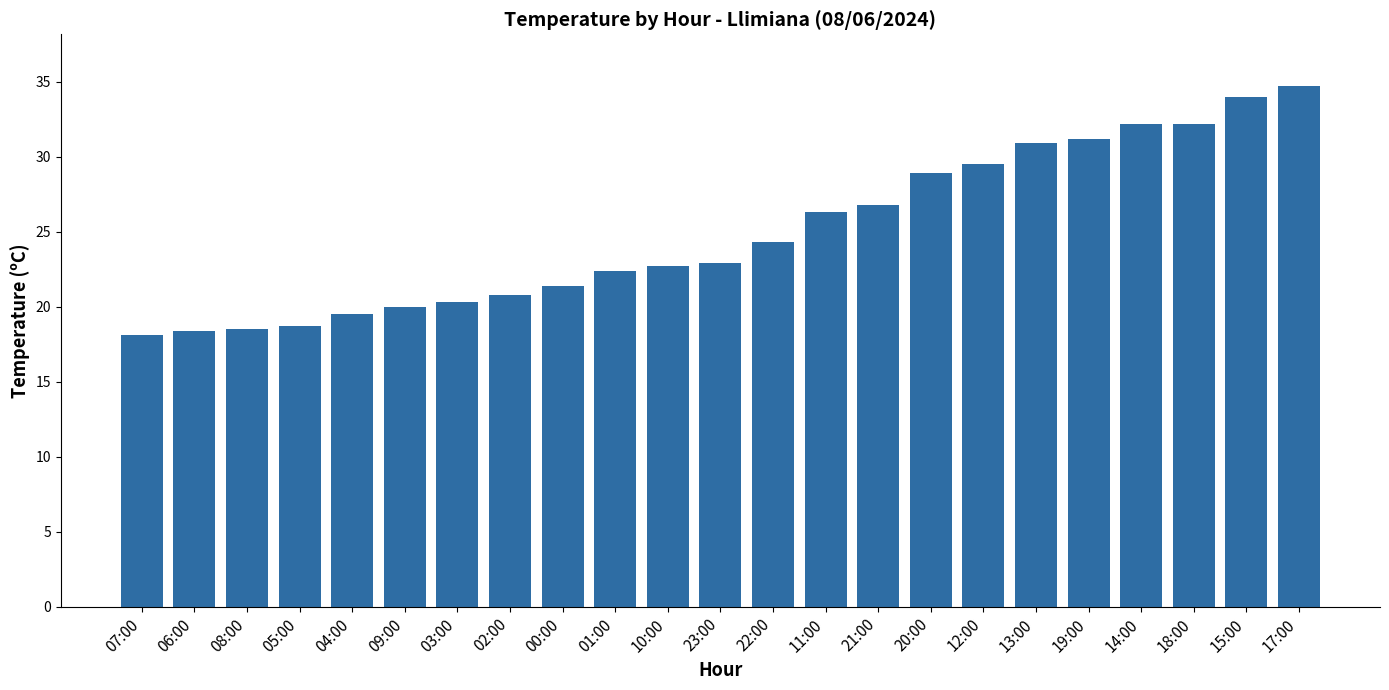

What is the maximum value shown in the chart?

34.7